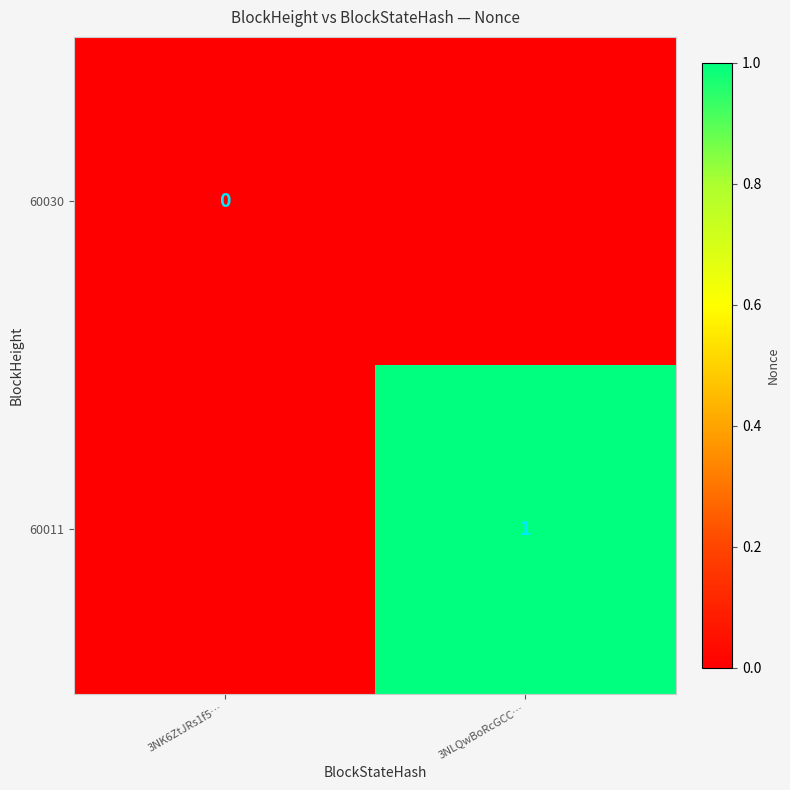

Which category has the highest value across all series?

3NLQwBoRcGCC…